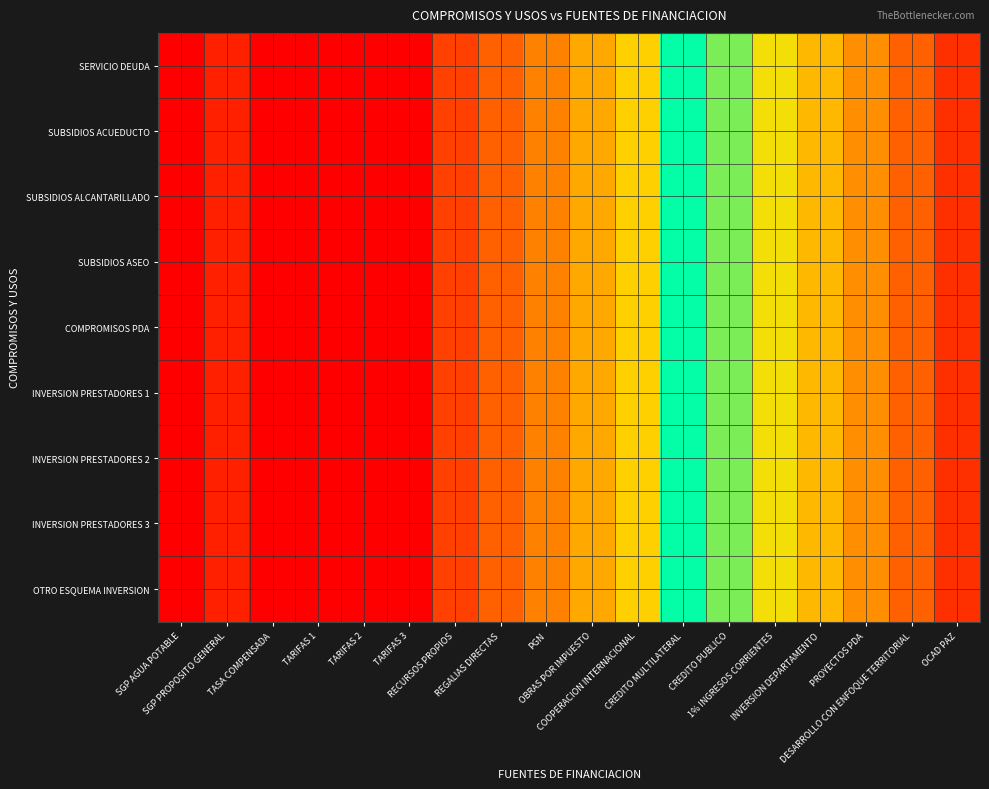

At how many categories does at least one series exceed 5791?

12